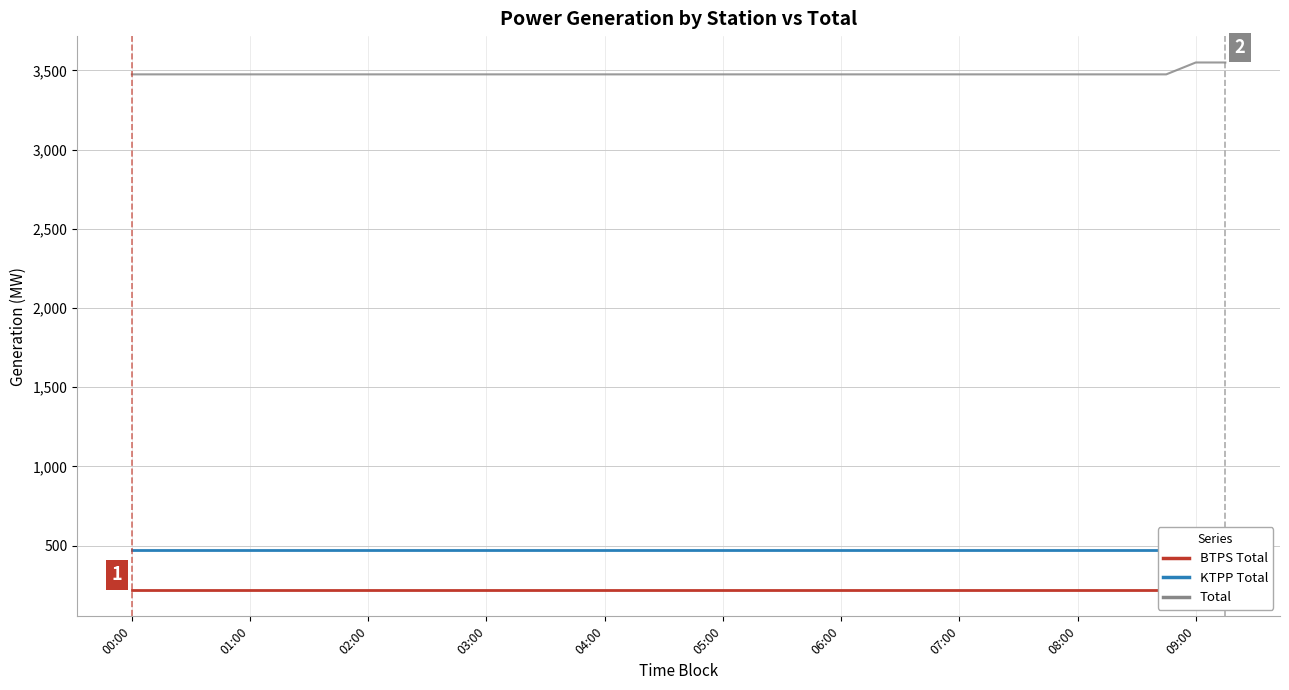

What is the minimum value shown in the chart?

220.0